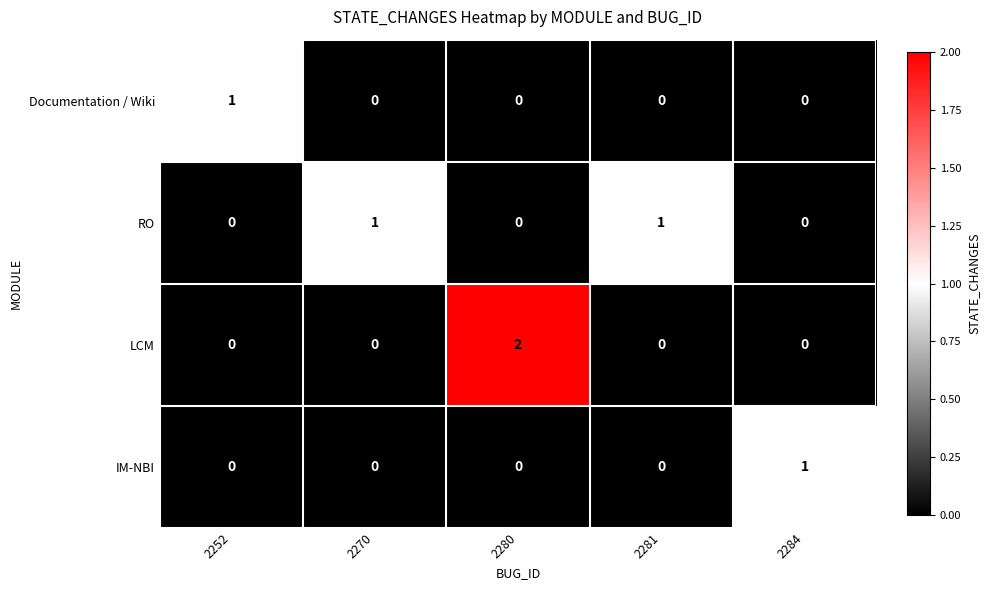

Which category has the highest value in the IM-NBI series?

2284